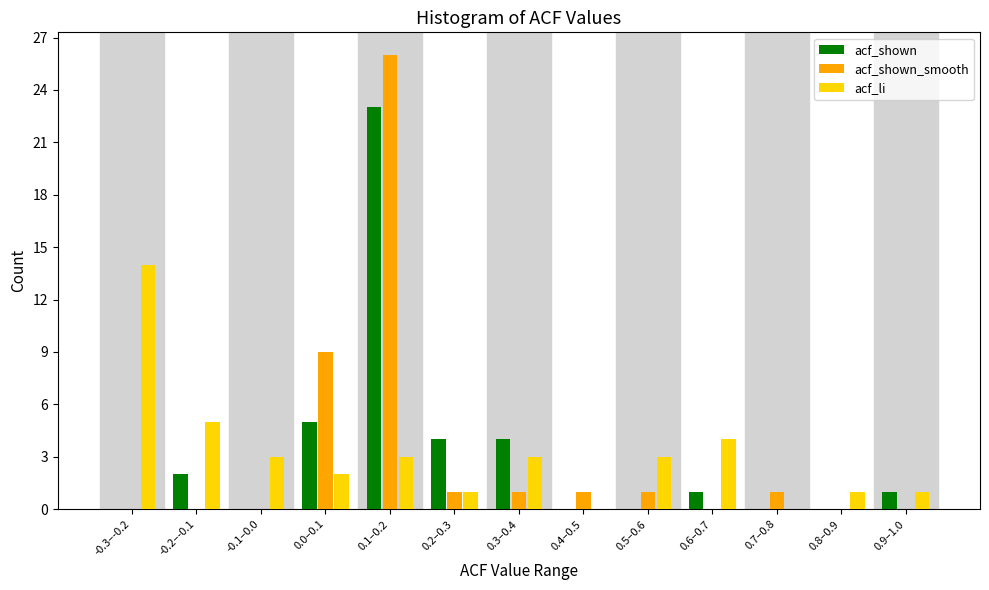

What is the greatest value displayed?

26